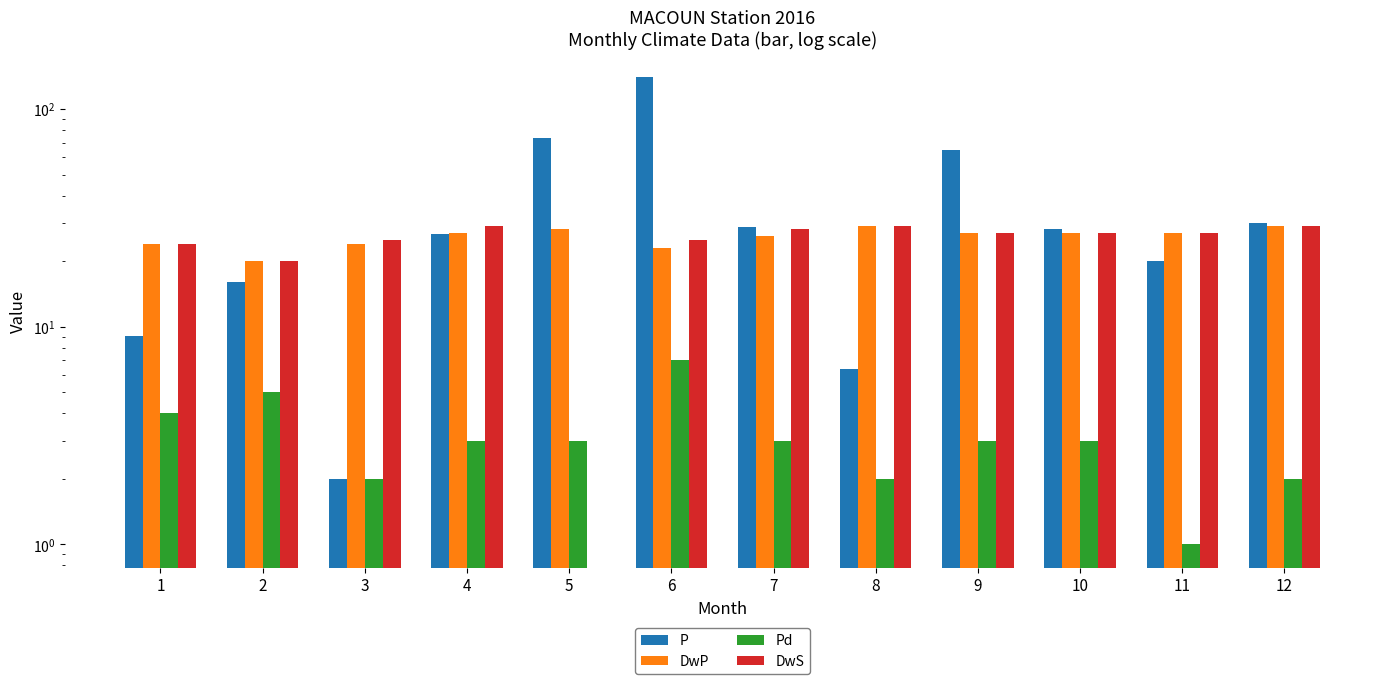

Reading left to right, what are all the values shown in this chart?

P: 1=9.1	2=16.0	3=2.0	4=26.8	5=73.4	6=140.8	7=28.6	8=6.4	9=65.2	10=28.0	11=20.0	12=30.0
DwP: 1=24.0	2=20.0	3=24.0	4=27.0	5=28.0	6=23.0	7=26.0	8=29.0	9=27.0	10=27.0	11=27.0	12=29.0
Pd: 1=4.0	2=5.0	3=2.0	4=3.0	5=3.0	6=7.0	7=3.0	8=2.0	9=3.0	10=3.0	11=1.0	12=2.0
DwS: 1=24.0	2=20.0	3=25.0	4=29.0	5=0.0	6=25.0	7=28.0	8=29.0	9=27.0	10=27.0	11=27.0	12=29.0